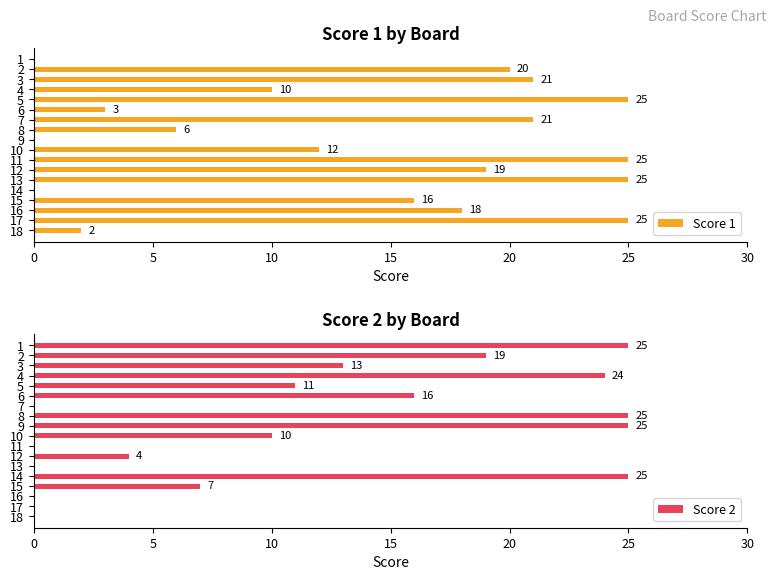

The value of Score 1 at 3 is 29. True or false?

False